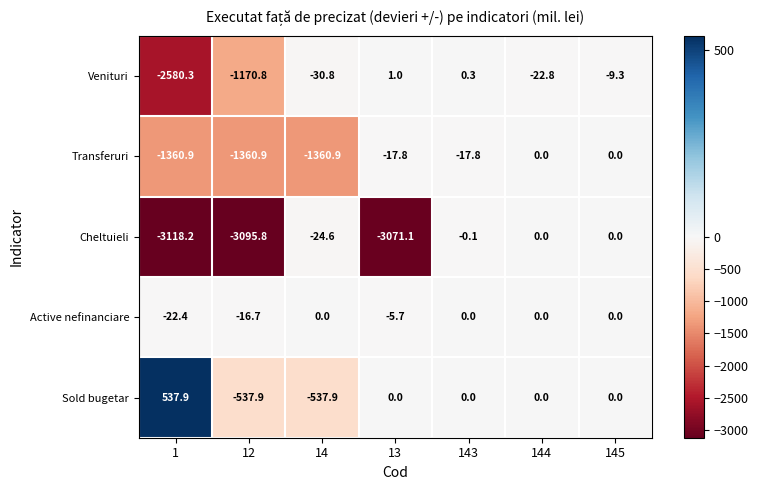

How many data points in Cheltuieli are less than -24?

4